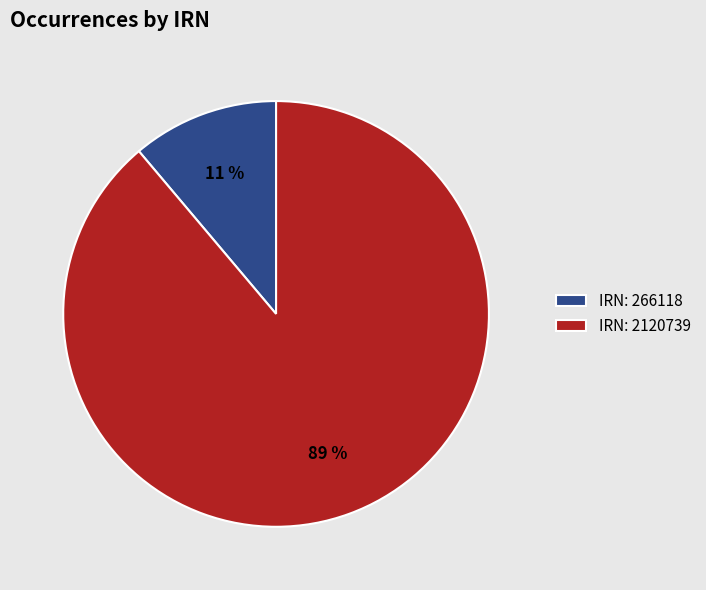

How many slices are in this pie chart?

2